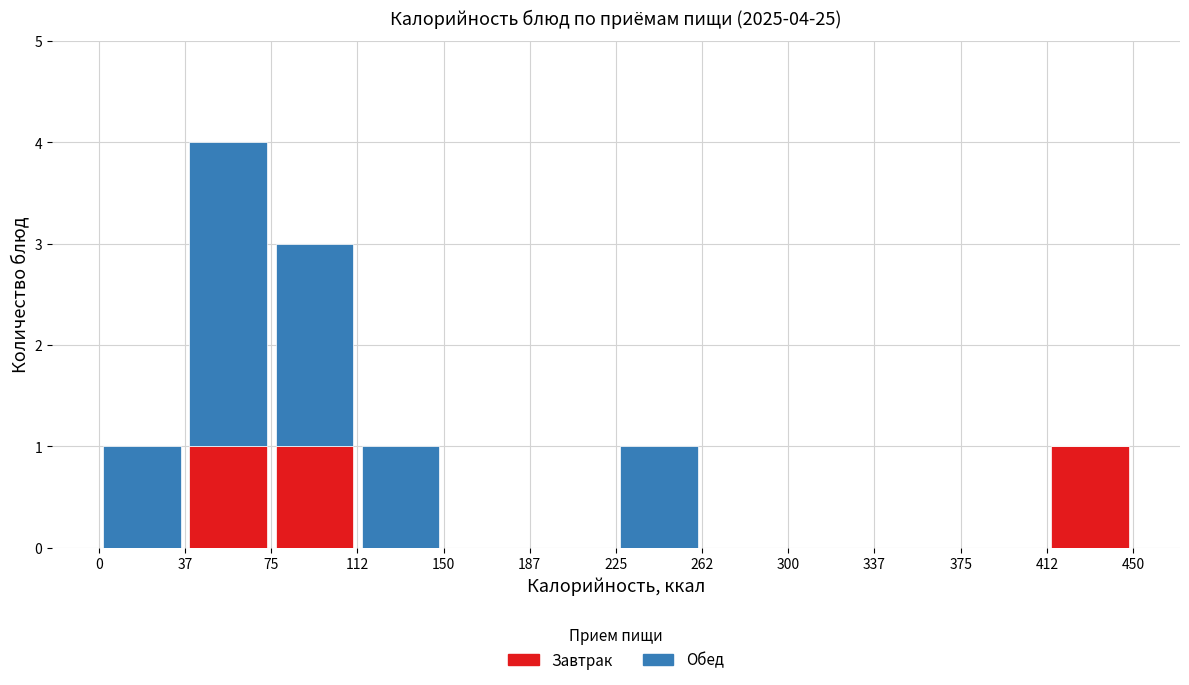

Reading left to right, transcribe this chart: for each stacked bar, give the range it covers on the x-axis and its total height. The values are not printed on the chart, so give them approximately, as read against the axis.

0 to 37: 1
37 to 75: 4
75 to 112: 3
112 to 150: 1
150 to 187: 0
187 to 225: 0
225 to 262: 1
262 to 300: 0
300 to 337: 0
337 to 375: 0
375 to 412: 0
412 to 450: 1